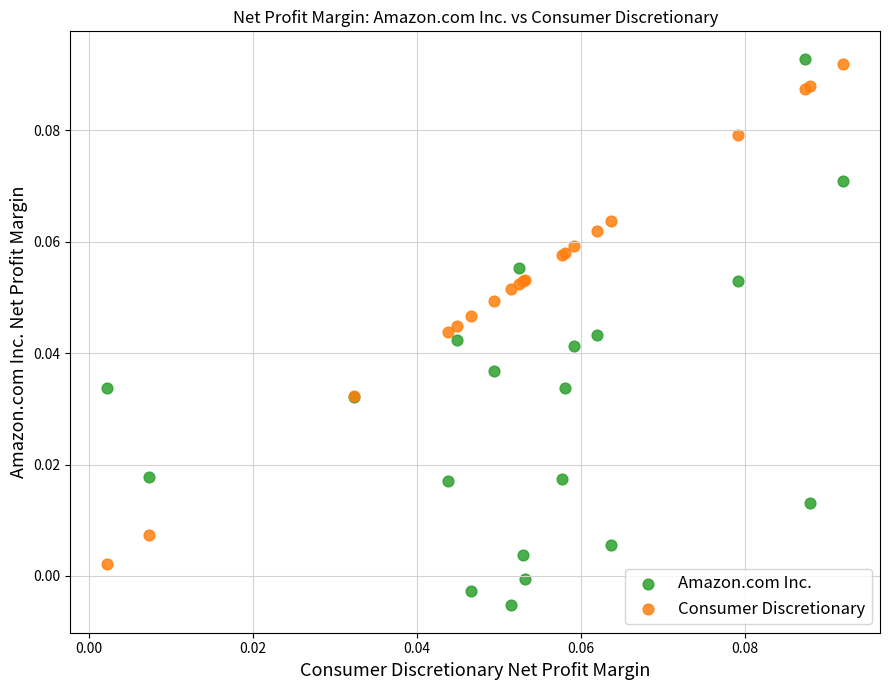

Which series contains the lowest Y value?

Amazon.com Inc.